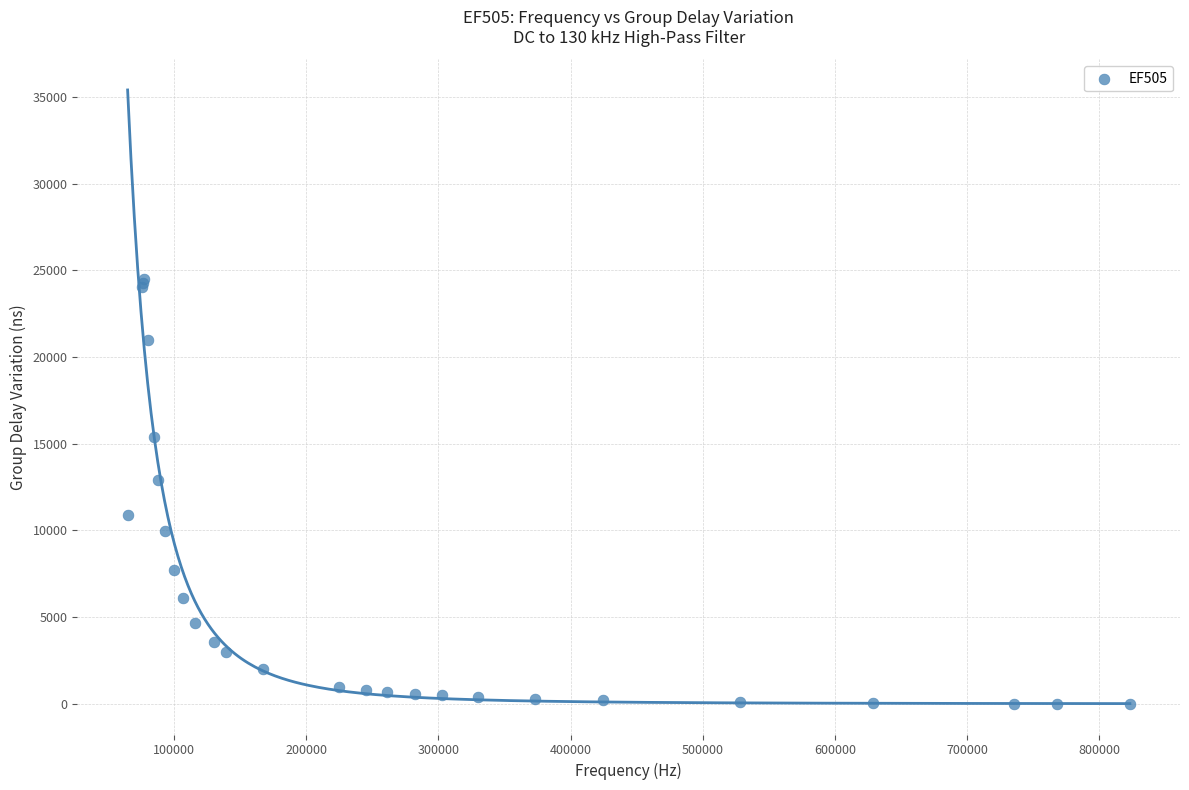

What Y value in the scatter plot is closest to 12246?

12924.2